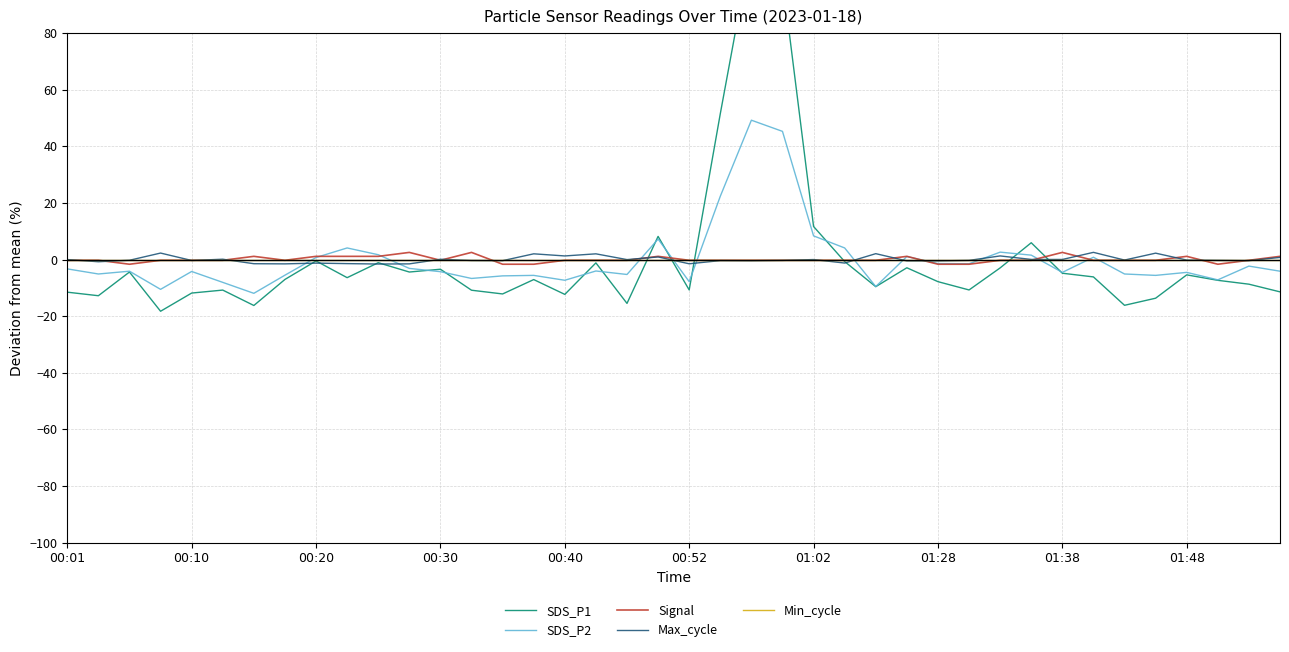

How many data points does each series have?

40